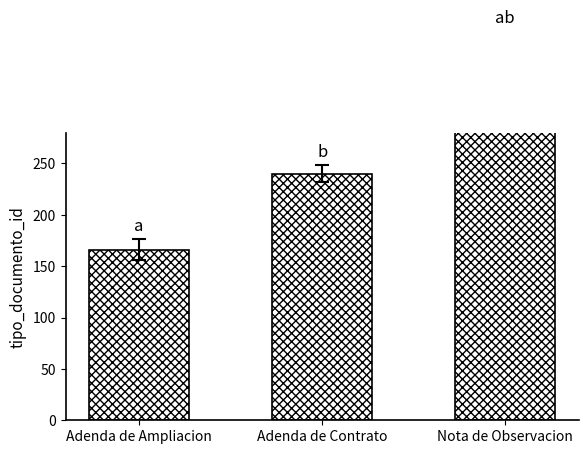

Reading left to right, transcribe all the data shown in this chart.

166	240	366